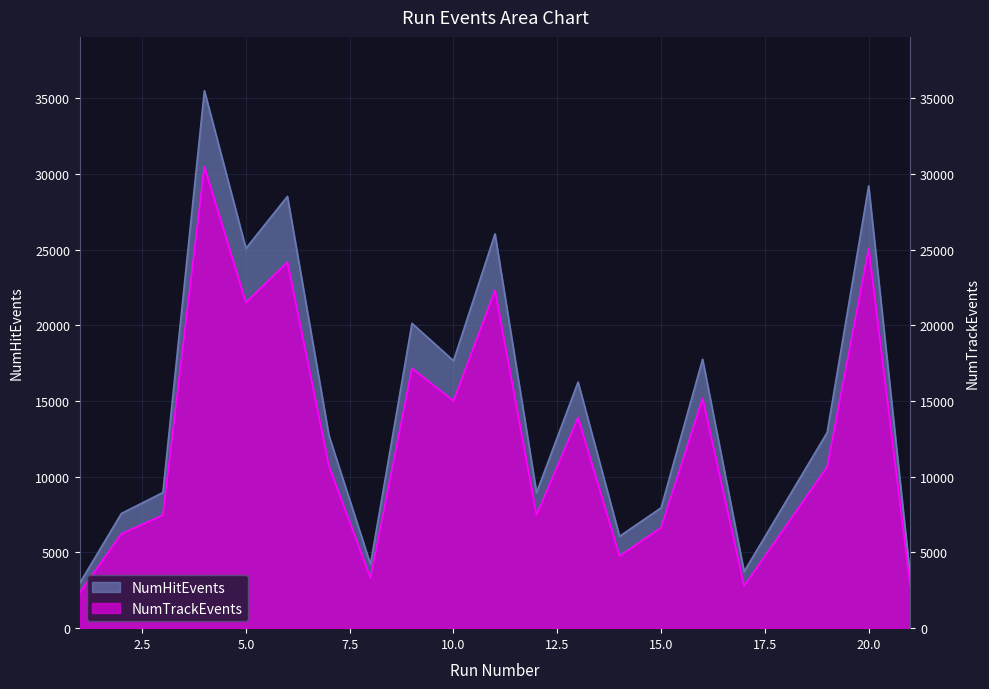

Reading right to left, extract all data points from this chart.

NumHitEvents: 3467	29203	12920	3740	17759	7947	6067	16252	8952	26037	17660	20129	4220	12720	28512	25078	35495	8956	7573	2984
NumTrackEvents: 2777	25083	10646	2787	15182	6642	4766	13903	7476	22309	15006	17161	3320	10707	24164	21506	30479	7464	6229	2358